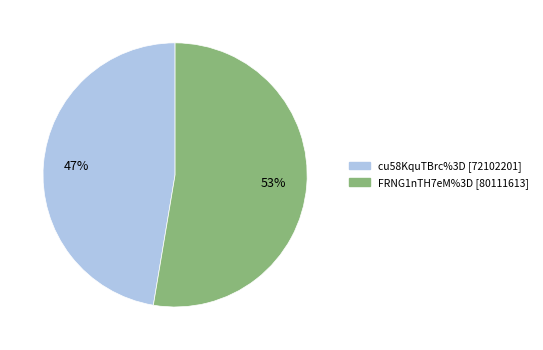

How many slices are in this pie chart?

2